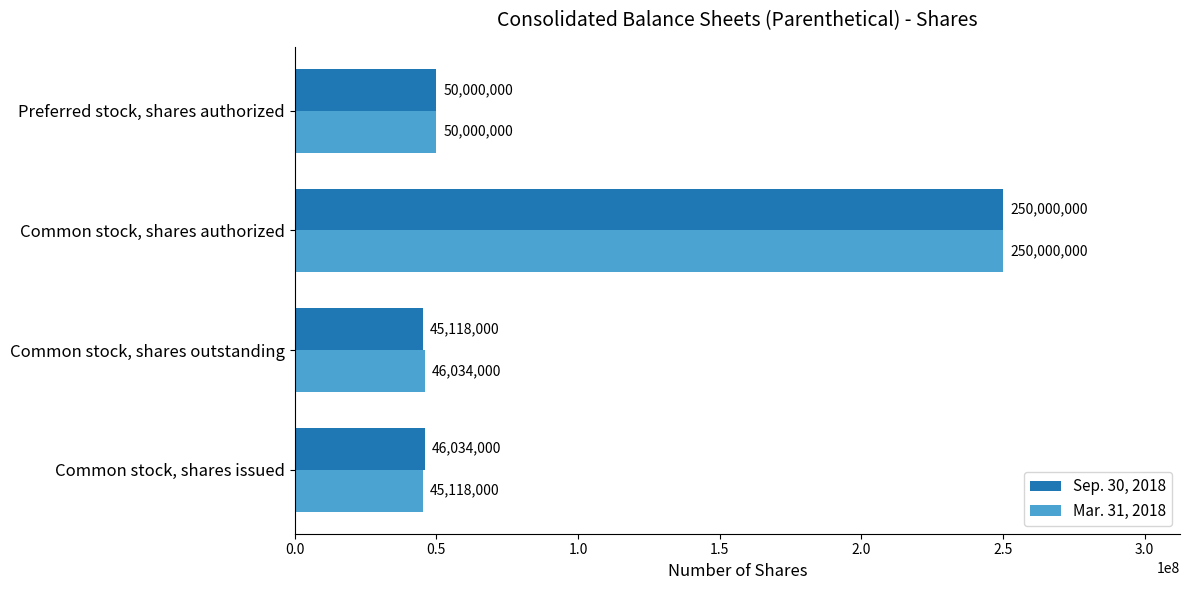

What is the average value of the Sep. 30, 2018 series?

97788000